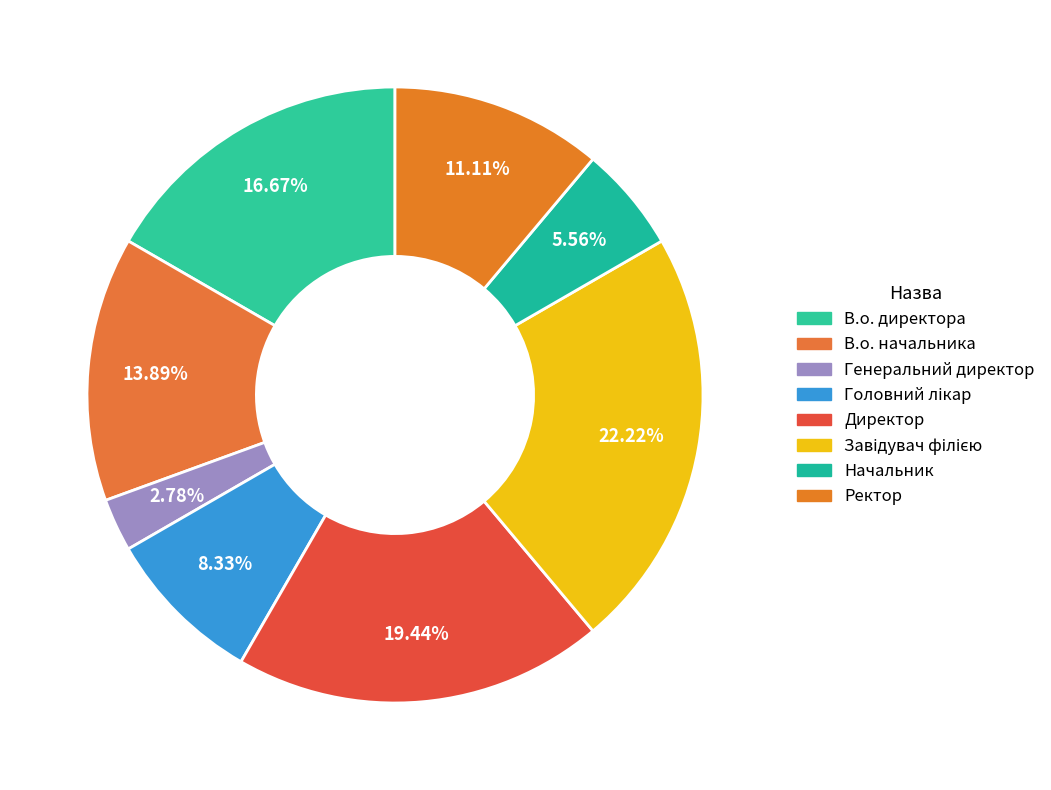

True or false: Директор accounts for 30% of the total.

False